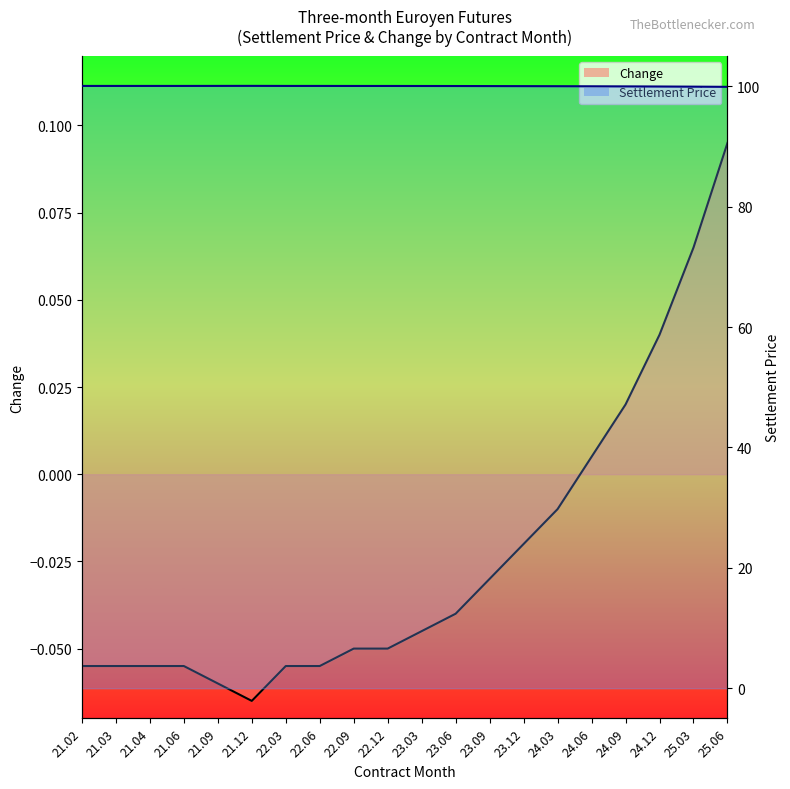

Reading left to right, transcribe all the data shown in this chart.

Change line: -0.1	-0.1	-0.1	-0.1	-0.1	-0.1	-0.1	-0.1	-0.1	-0.1	-0.0	-0.0	-0.0	-0.0	-0.0	0.0	0.0	0.0	0.1	0.1
Settlement Price line: 100.1	100.1	100.1	100.1	100.1	100.1	100.1	100.1	100.0	100.0	100.0	100.0	100.0	100.0	100.0	100.0	100.0	100.0	99.9	99.9